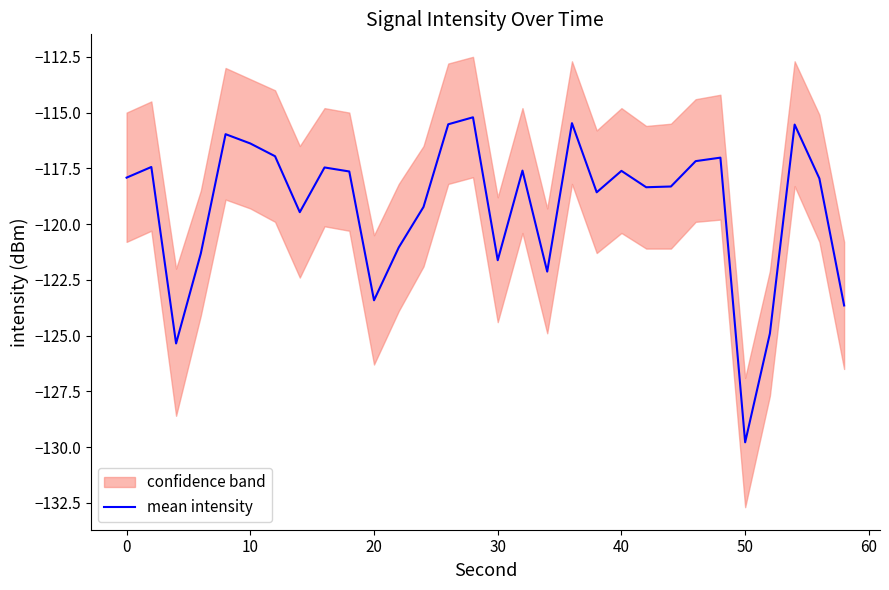

What is the minimum value for mean intensity?

-129.8